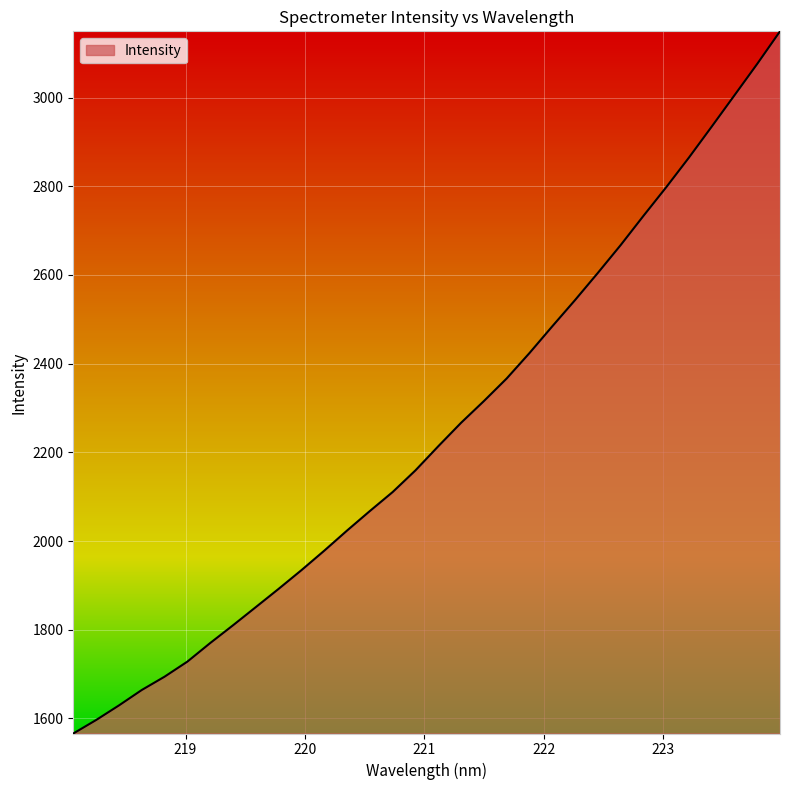

What is the sum of all values?

71922.5